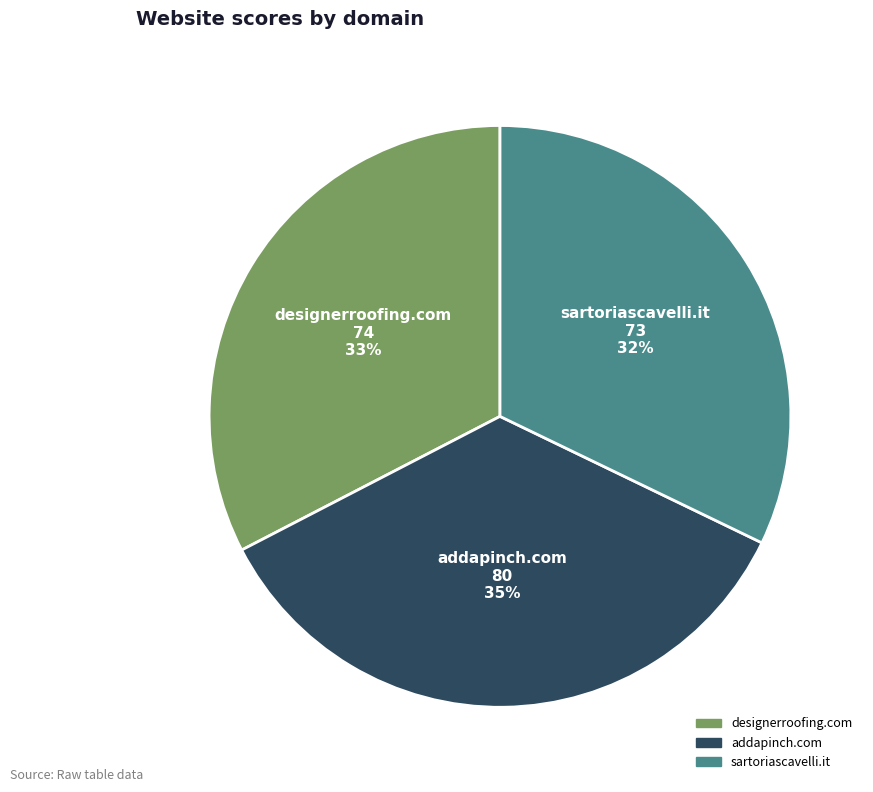

Is designerroofing.com the majority of the pie?

No